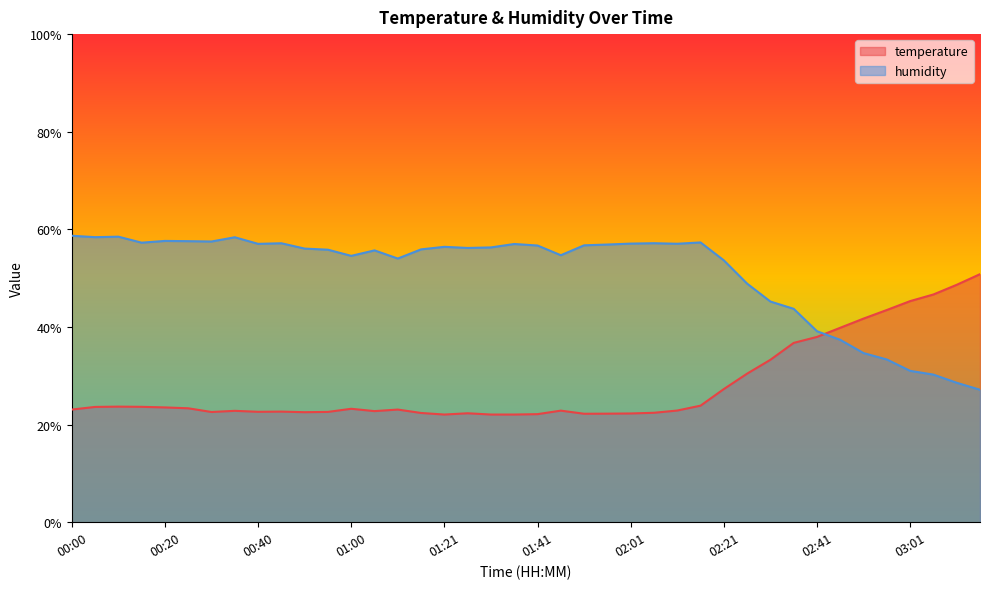

What is the difference between the maximum and minimum values in the humidity series?

31.5